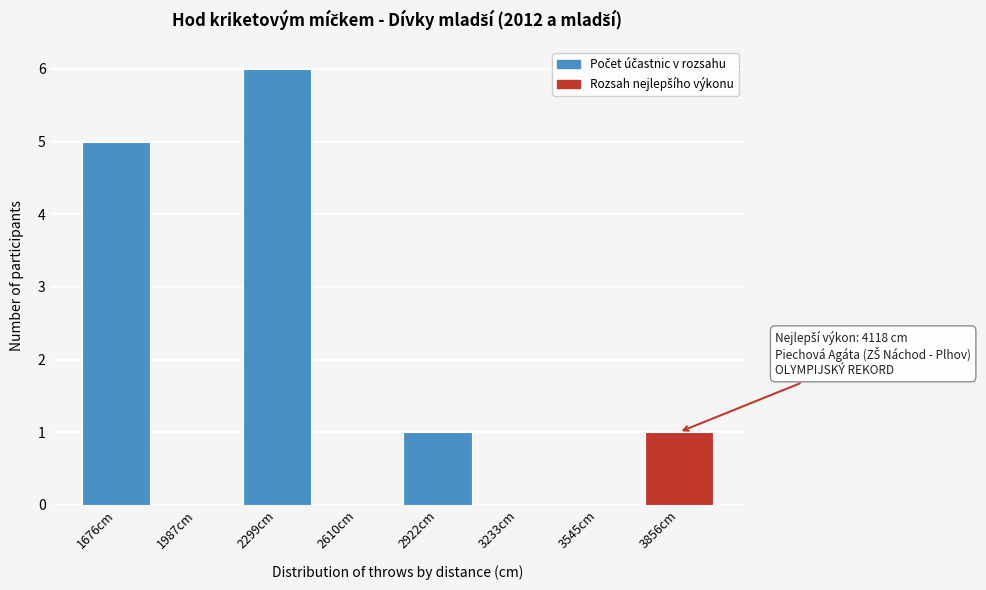

Reading left to right, list all the values displayed in this chart.

1676cm=5	1987cm=0	2299cm=6	2610cm=0	2922cm=1	3233cm=0	3545cm=0	3856cm=1